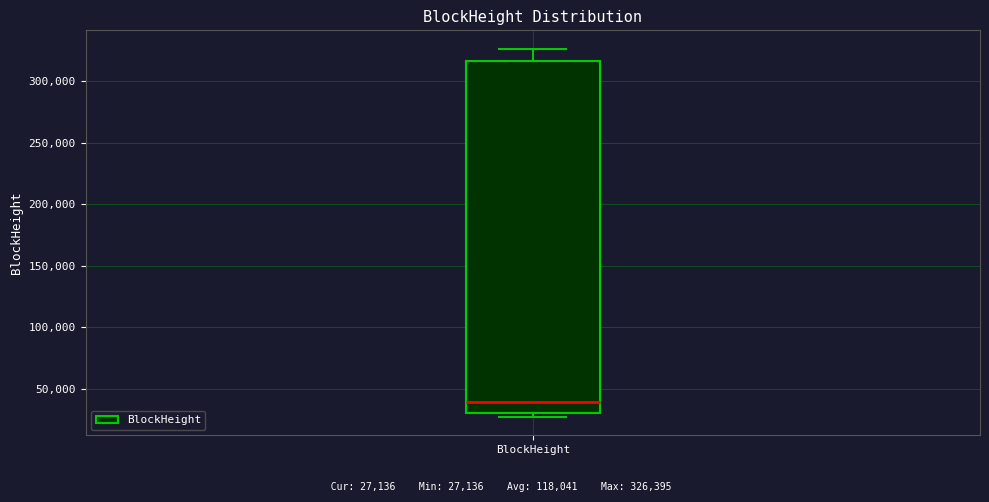

Where is the lower edge of the box for BlockHeight on the y-axis? The values are not printed on the chart, so give them approximately, as read against the axis.

30000